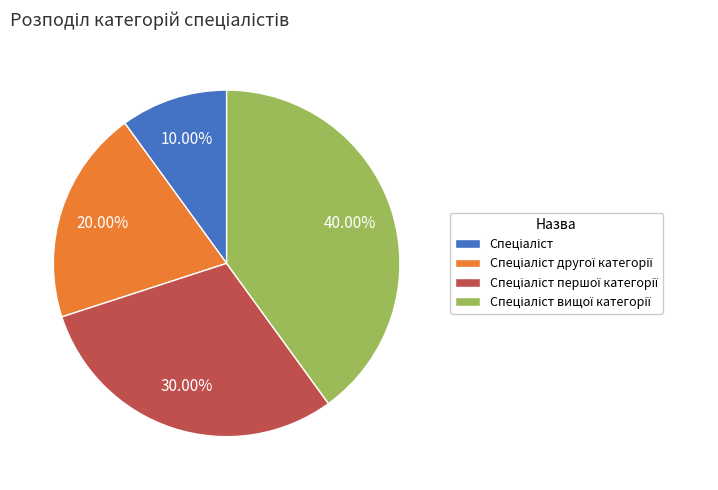

Is there any slice that represents more than half of the pie?

No